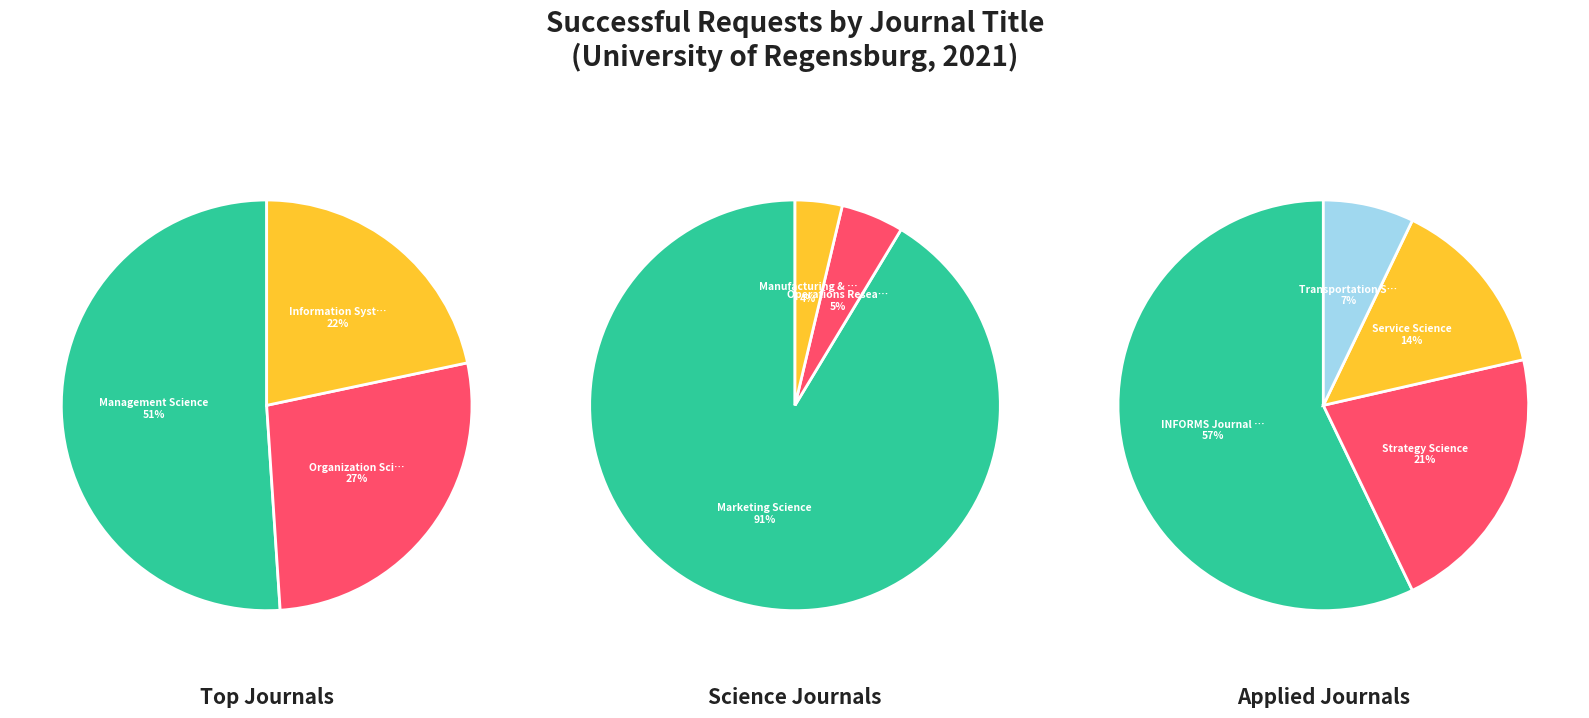

Count the number of slices in the pie.

10